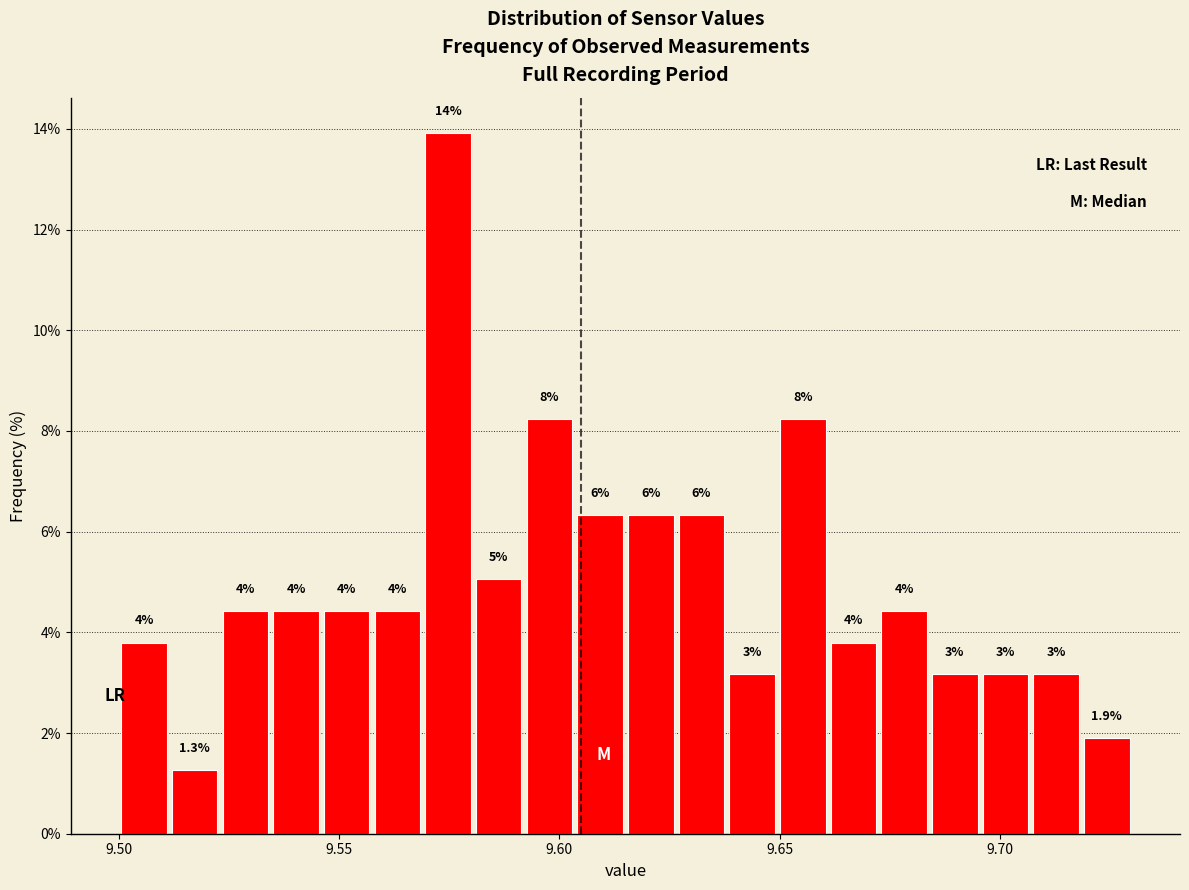

Around what value on the x-axis is the tallest bar? Give the approximate position of its centre, as read against the axis.

9.575